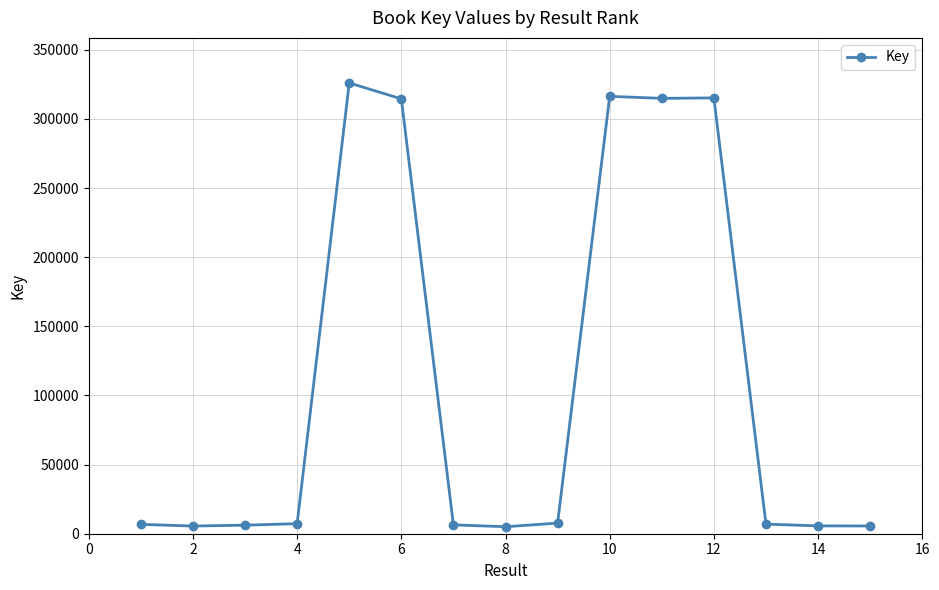

What is the maximum value shown in the chart?

326036